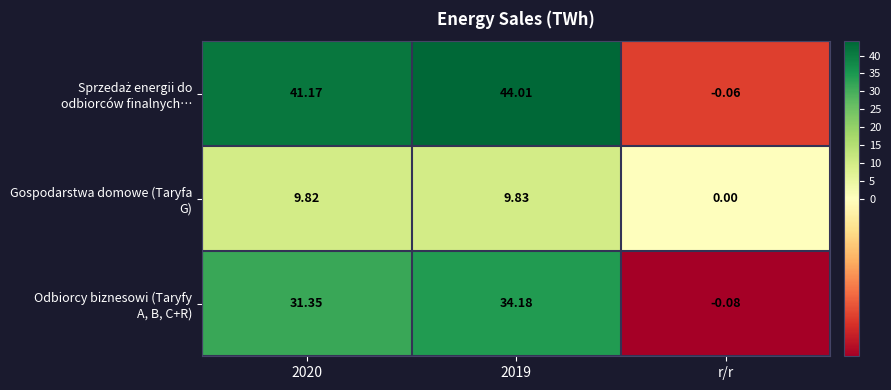

What is the difference between the highest and lowest values at r/r?

0.1